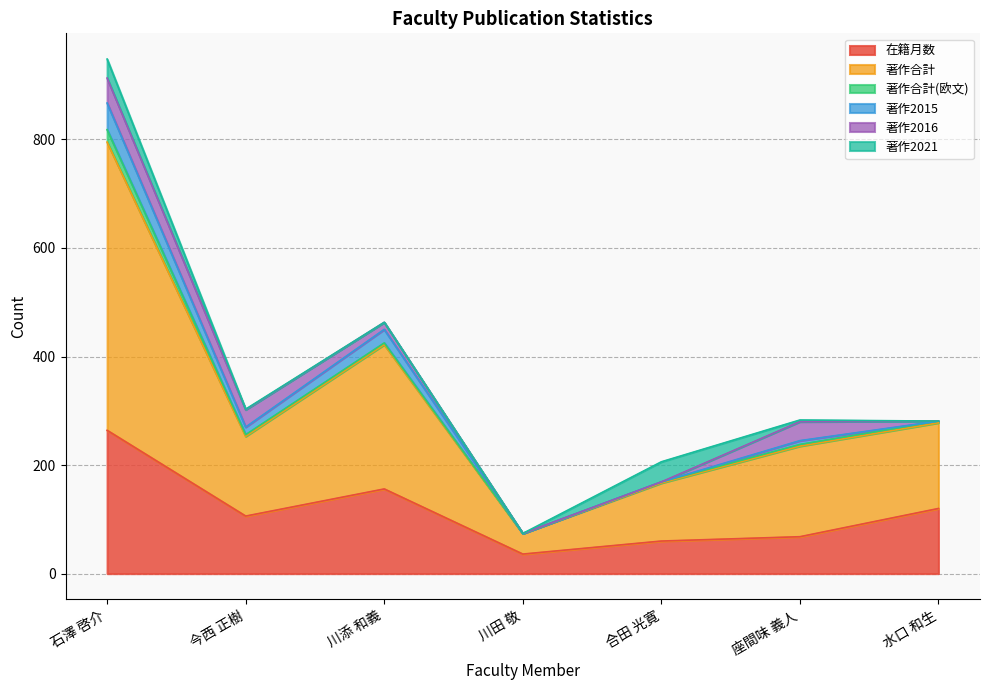

At 石澤 啓介, list the series in order from largest to smallest.

著作合計, 在籍月数, 著作2015, 著作2016, 著作2021, 著作合計(欧文)